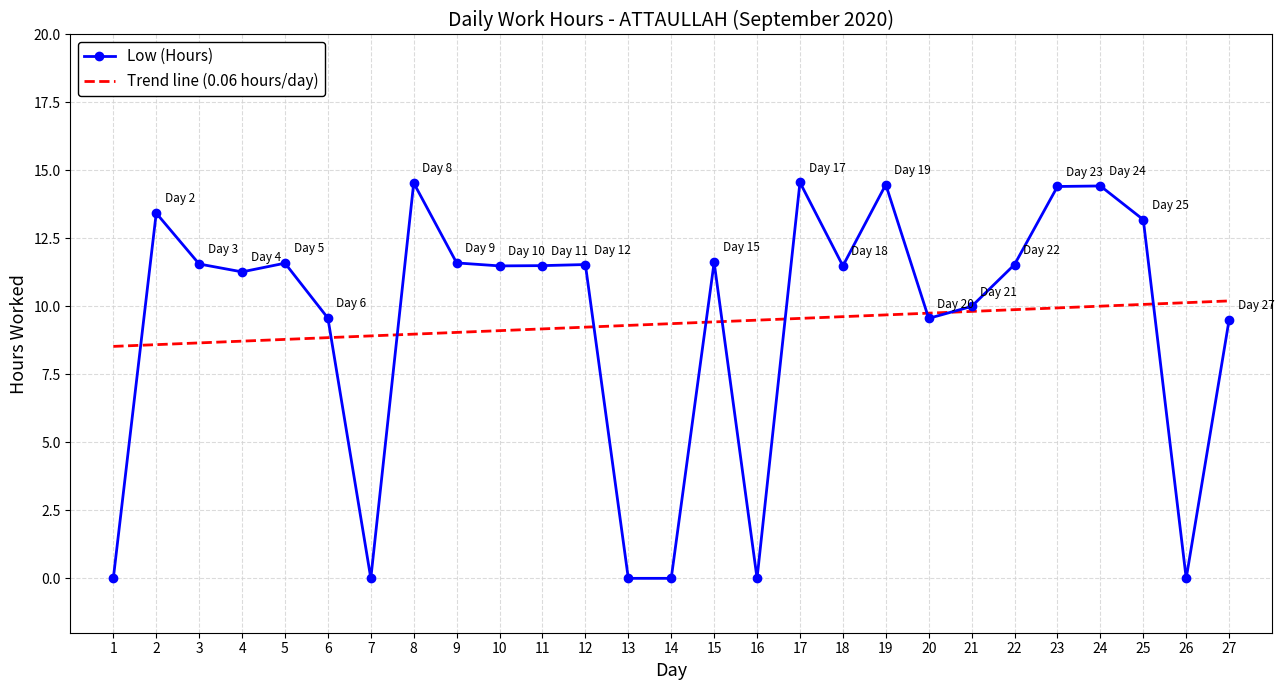

Which series has the largest range (max minus min)?

Low (Hours)